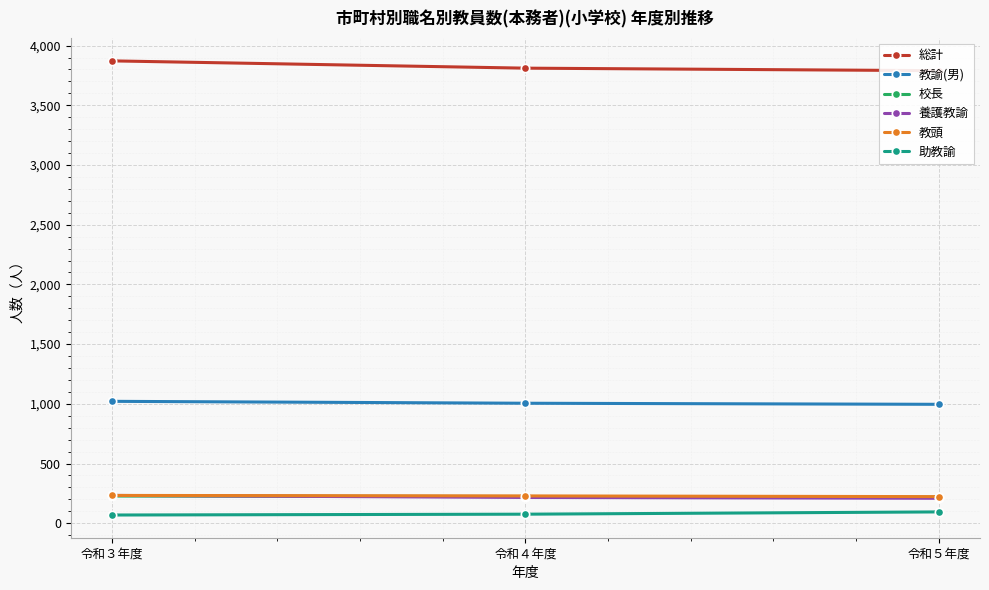

Reading right to left, transcribe all the data shown in this chart.

総計: 令和５年度=3790	令和４年度=3811	令和３年度=3872
教諭(男): 令和５年度=996	令和４年度=1005	令和３年度=1021
校長: 令和５年度=218	令和４年度=224	令和３年度=228
養護教諭: 令和５年度=209	令和４年度=216	令和３年度=233
教頭: 令和５年度=223	令和４年度=229	令和３年度=233
助教諭: 令和５年度=95	令和４年度=76	令和３年度=69